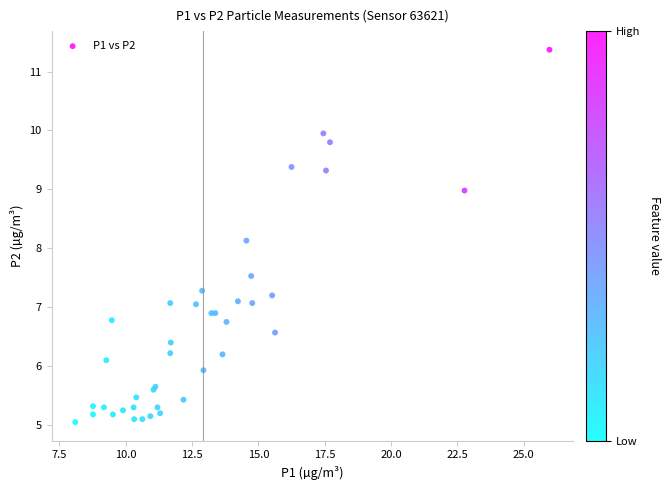

What Y value in the scatter plot is closest to 8?

8.1